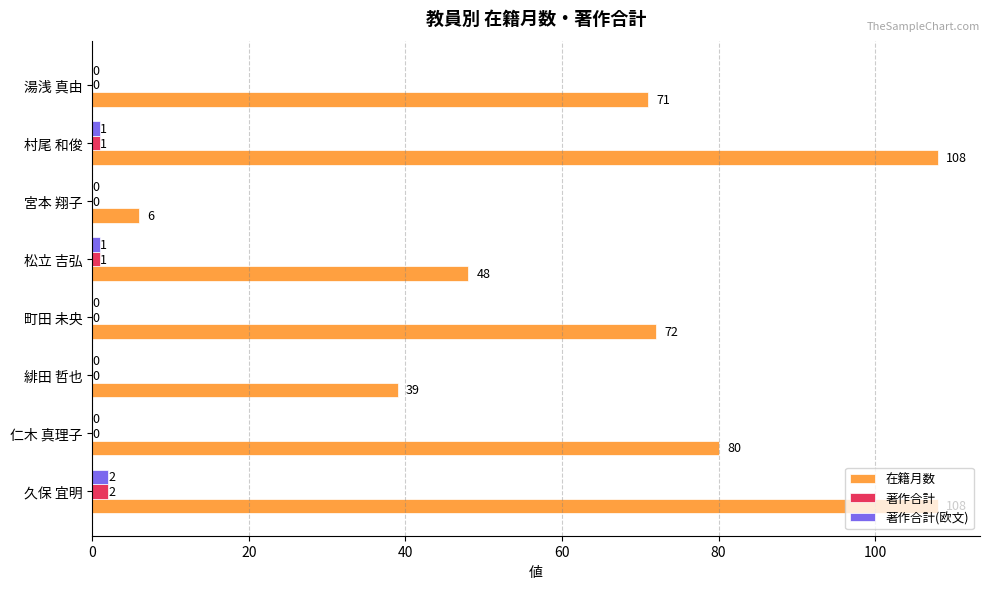

How many 著作合計(欧文) values are between 0 and 1?

7